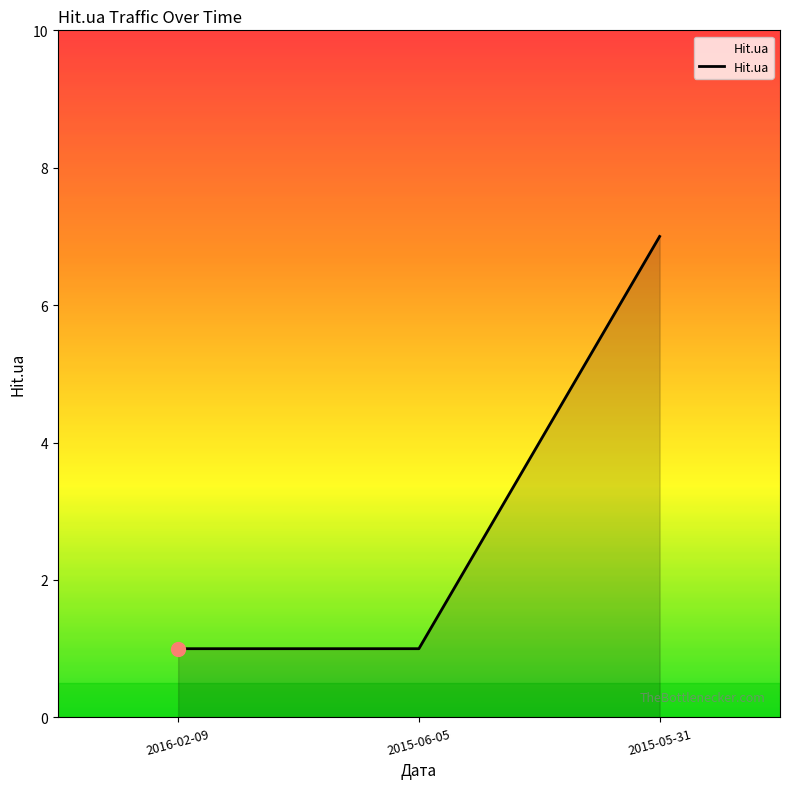

Approximately how many times larger is the value at 2016-02-09 compared to 2015-06-05?

1.0